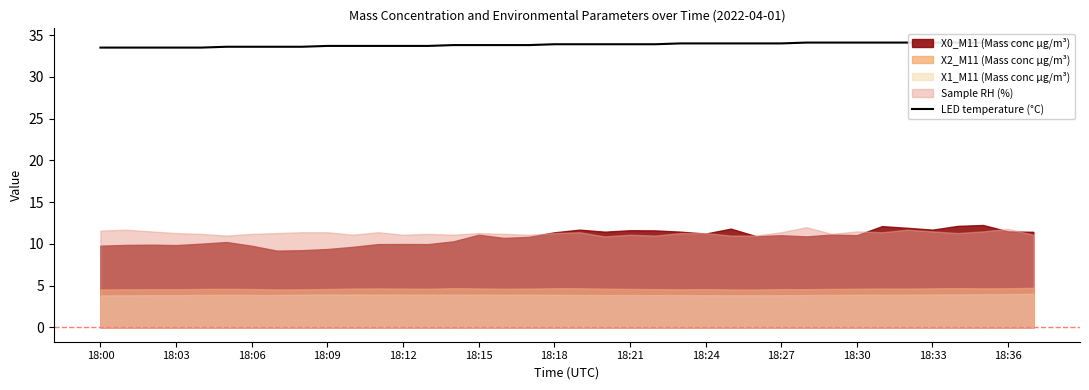

The chart shows a value of 34.1 at 32. True or false?

True